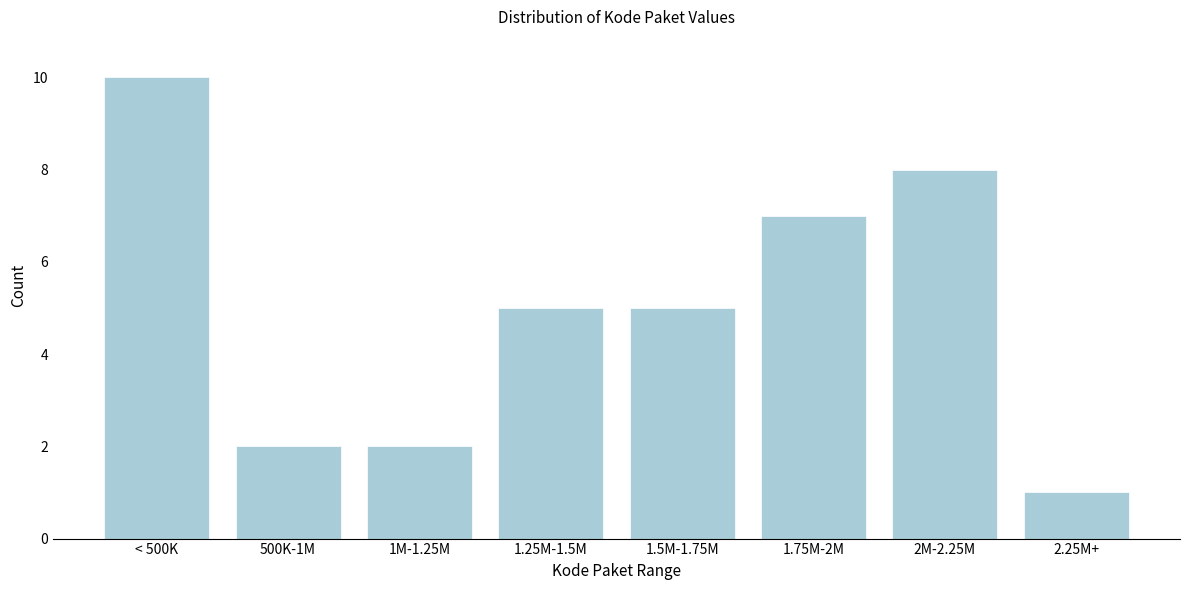

Reading right to left, extract all data points from this chart.

2.25M+=1	2M-2.25M=8	1.75M-2M=7	1.5M-1.75M=5	1.25M-1.5M=5	1M-1.25M=2	500K-1M=2	< 500K=10